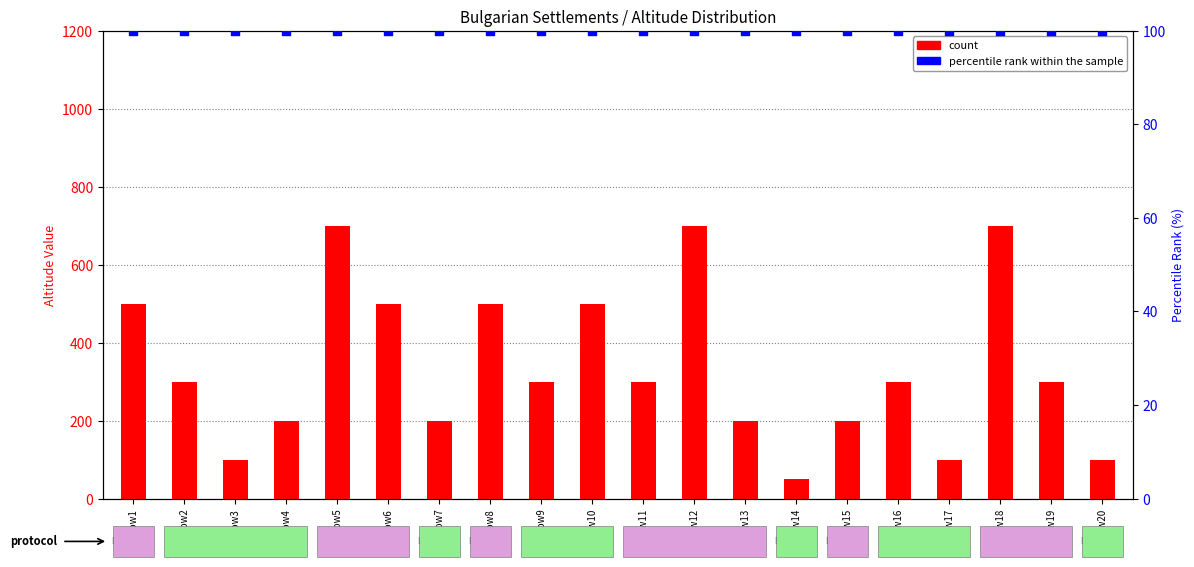

Which series has the largest total across all categories?

count